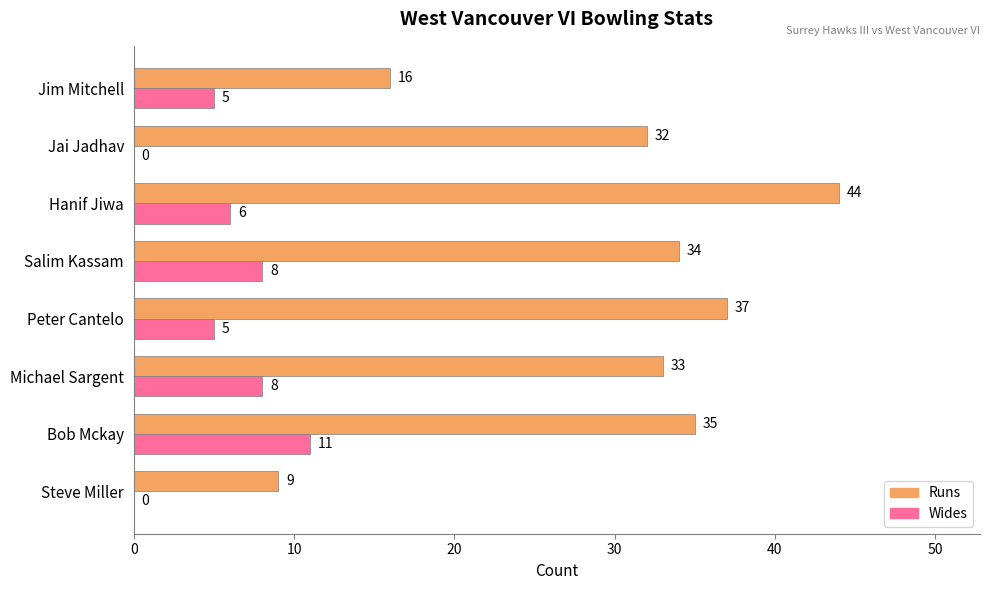

Which series has the largest total across all categories?

Runs